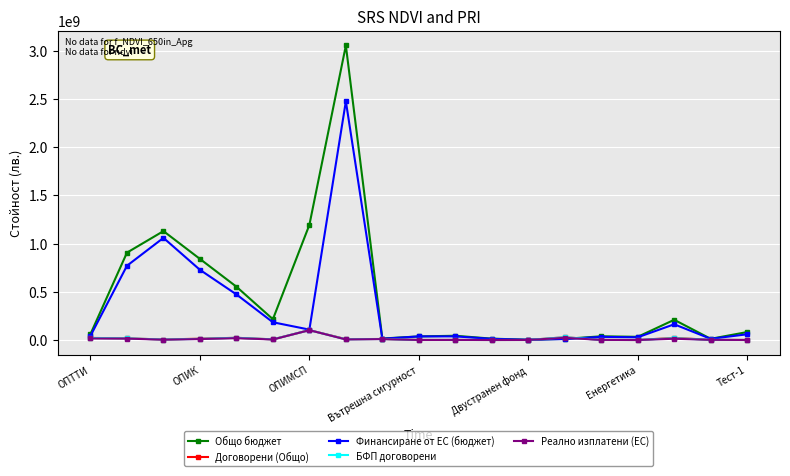

At how many categories does at least one series exceed 1740266722?

1